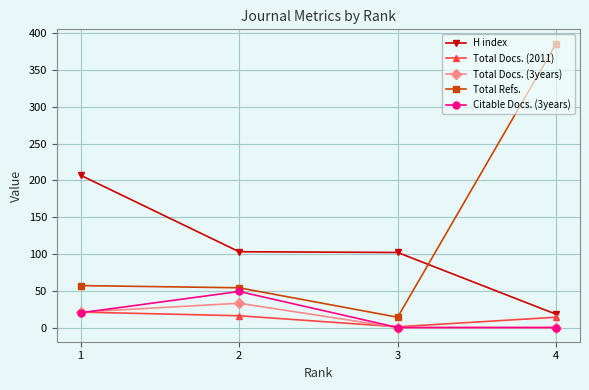

True or false: Total Docs. (2011) has more than 2 points higher than both neighbors.

False